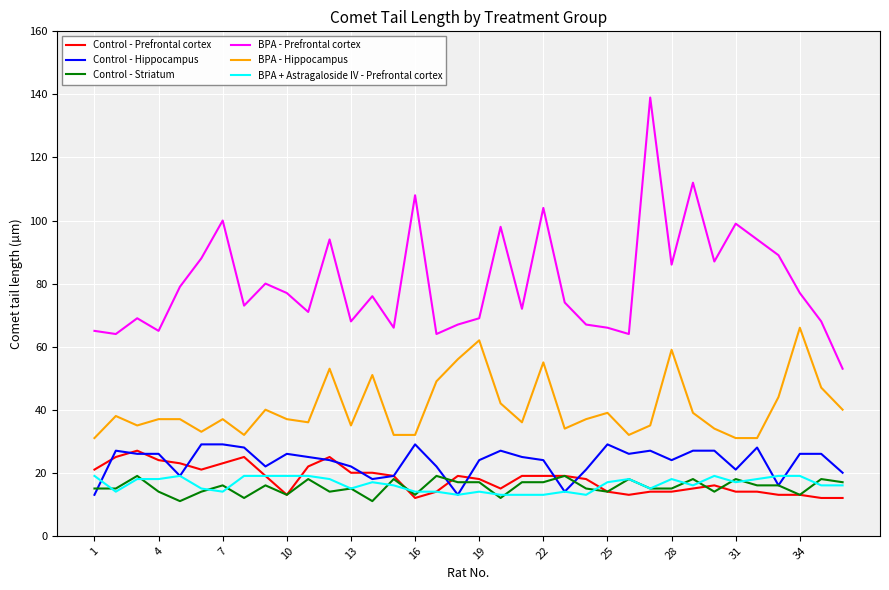

Which series has the widest spread of values?

BPA - Prefrontal cortex